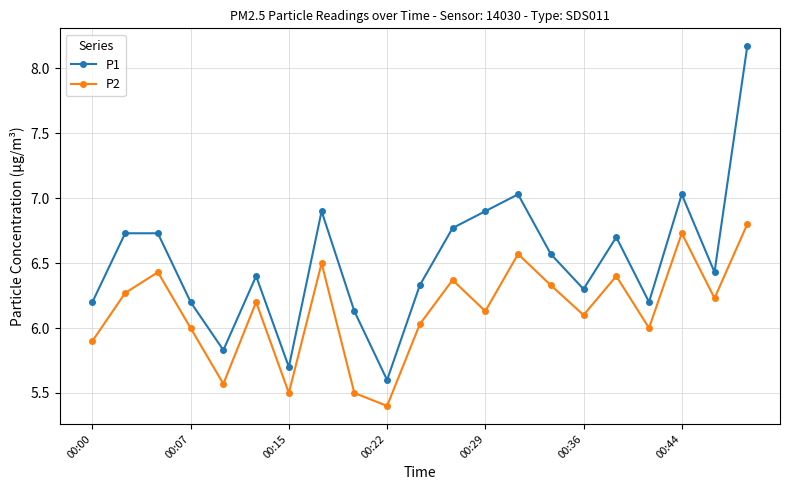

At how many categories does at least one series exceed 5?

21